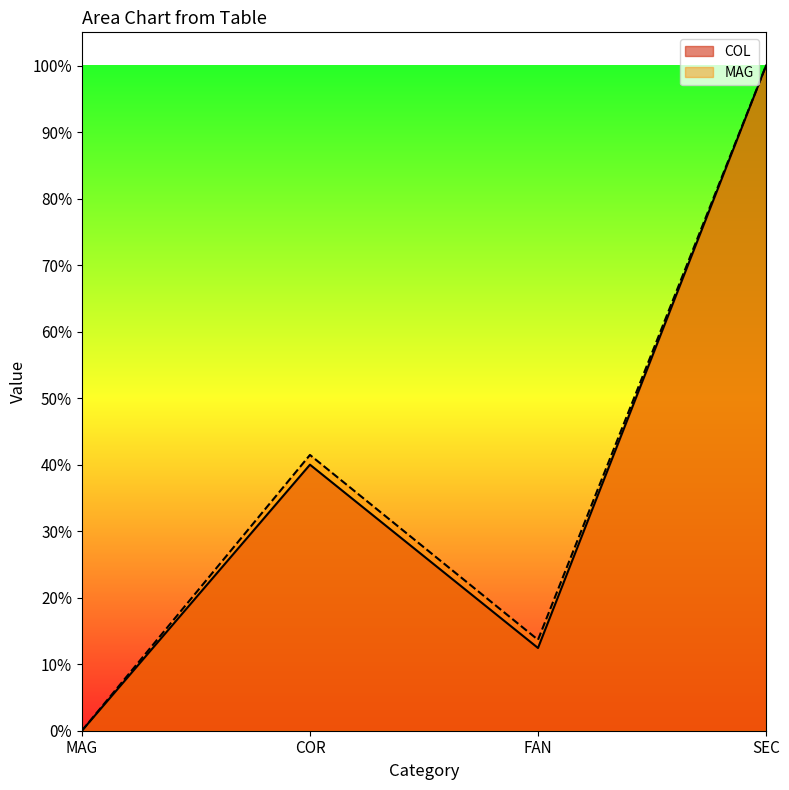

What are all the series names shown in the legend?

COL, MAG